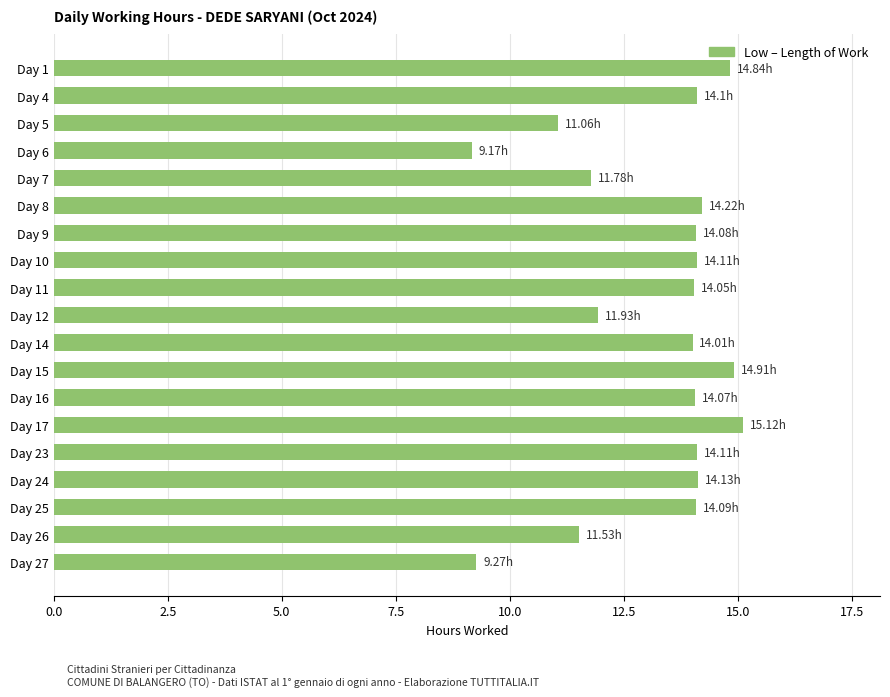

Approximately how many times larger is the value at Day 17 compared to Day 10?

1.1